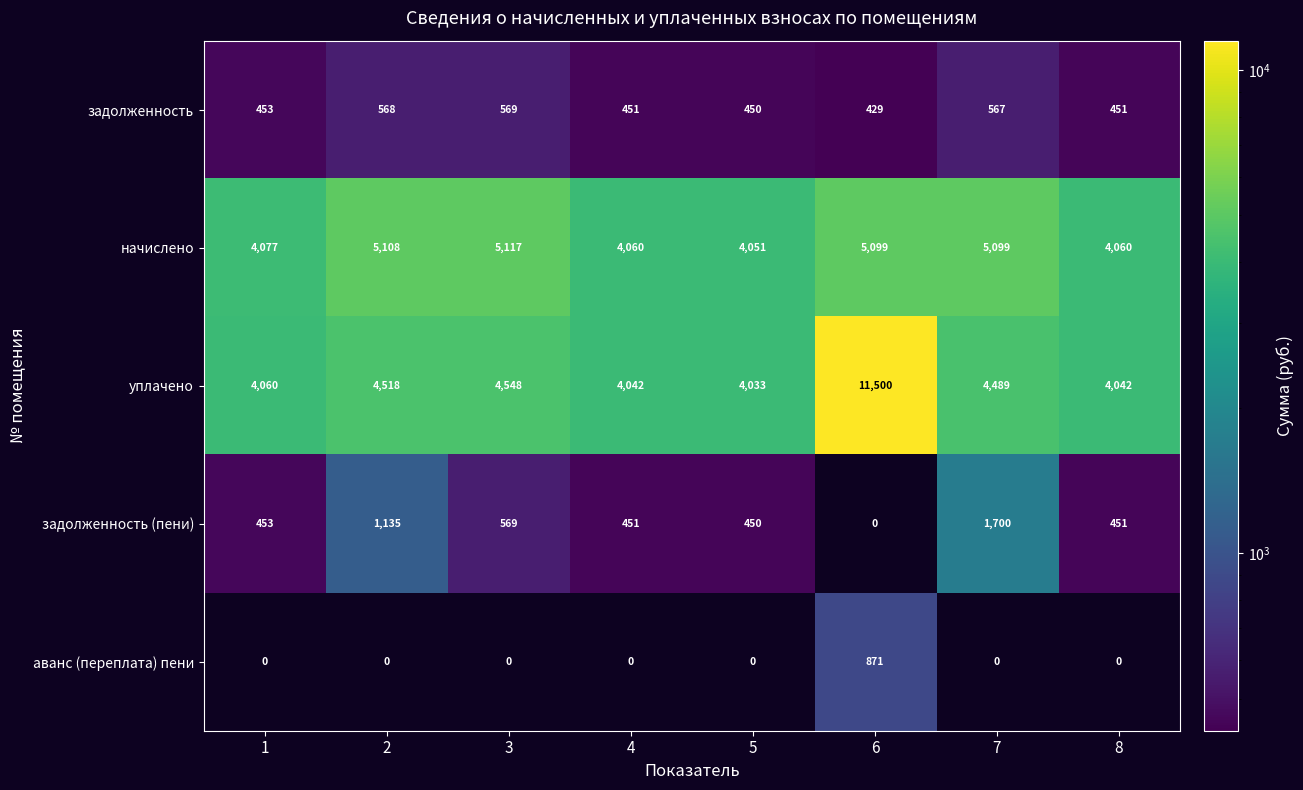

How many distinct data groups are displayed?

5